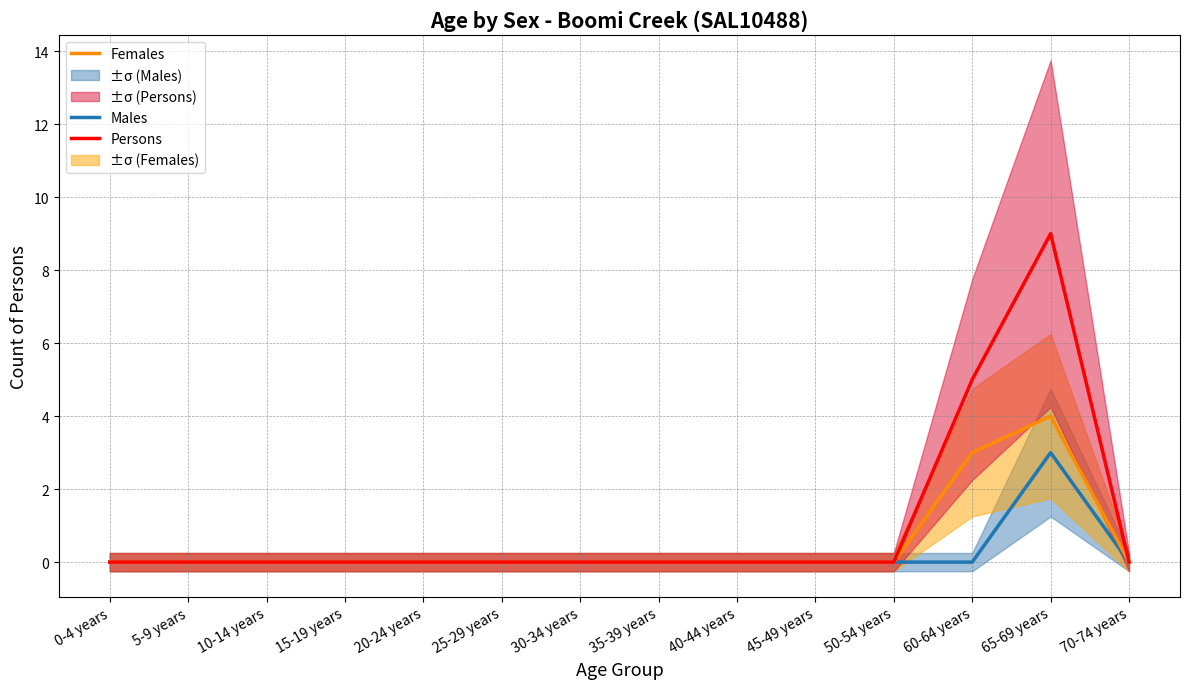

Reading right to left, transcribe all the data shown in this chart.

Males: 0	3	0	0	0	0	0	0	0	0	0	0	0	0
Females: 0	4	3	0	0	0	0	0	0	0	0	0	0	0
Persons: 0	9	5	0	0	0	0	0	0	0	0	0	0	0